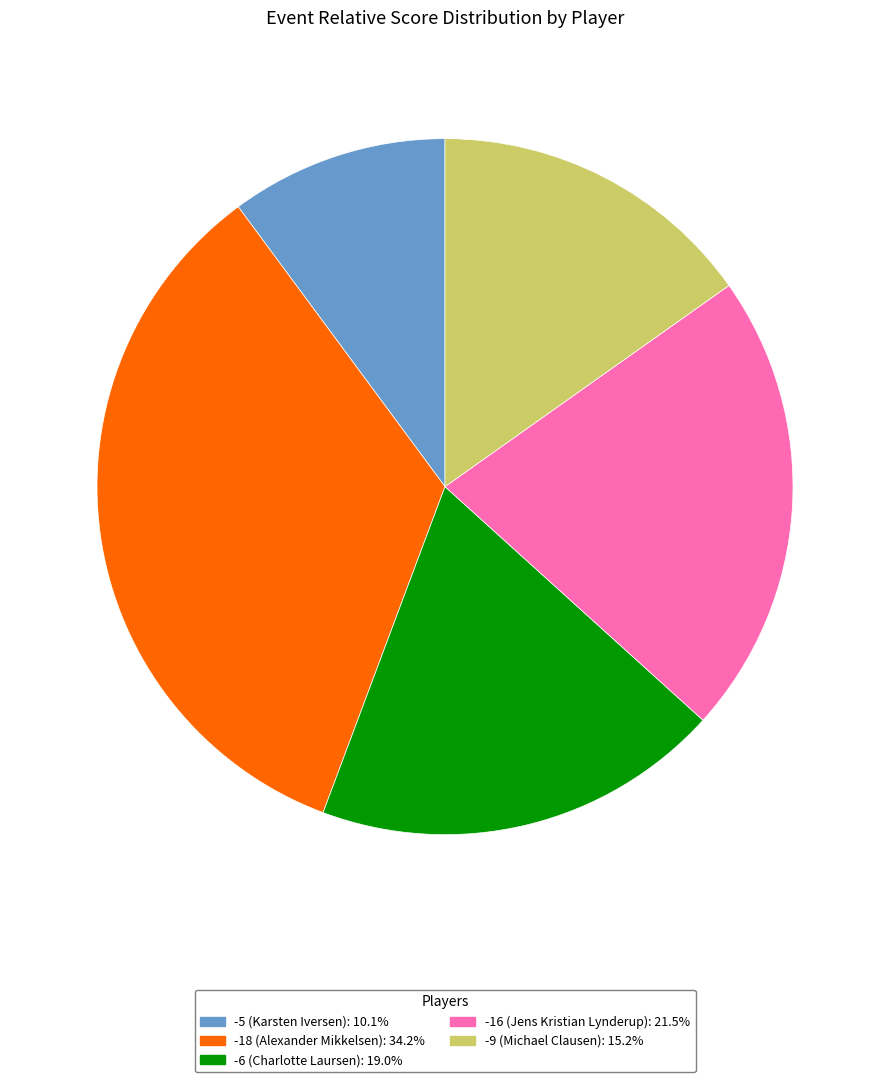

Does -18 (Alexander Mikkelsen): 34.2% account for over 50% of the chart?

No